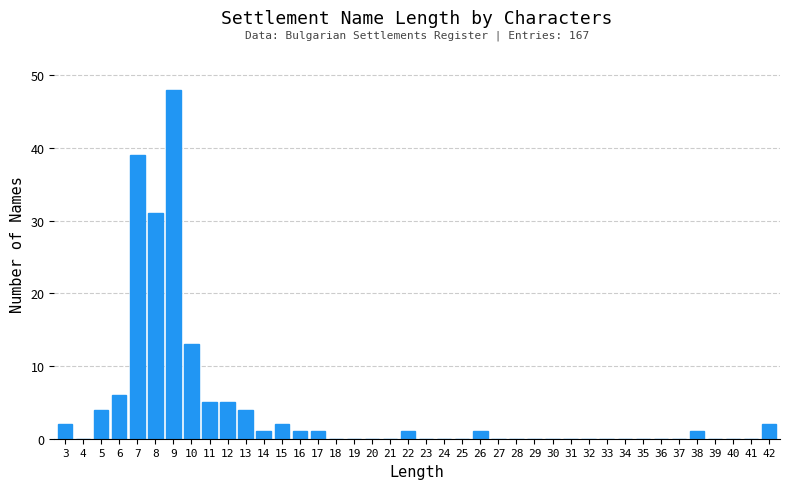

What is the sum of all values?

167